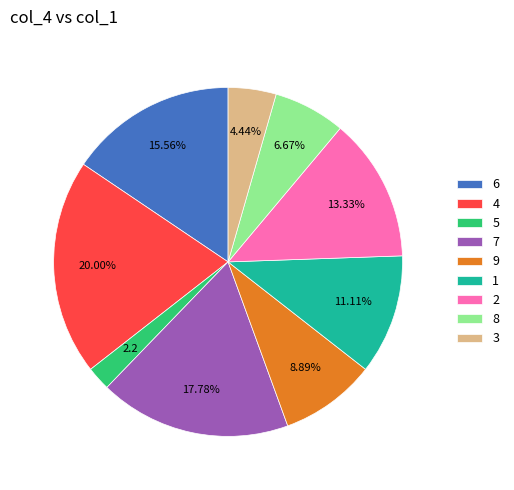

Which slice is the largest?

4